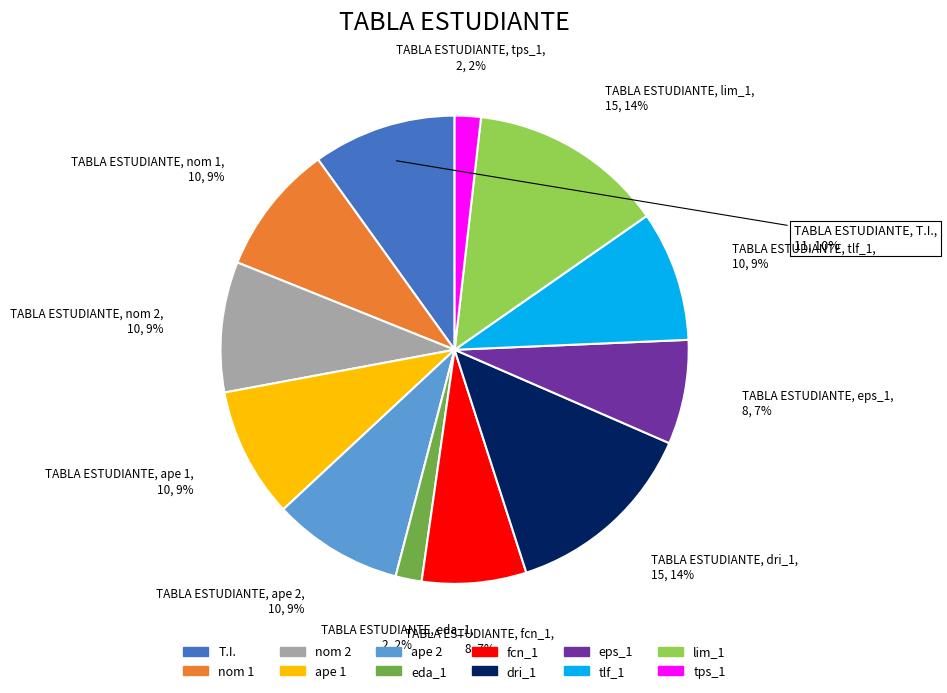

What percentage is the ape 1 slice, to the nearest percent?

9%